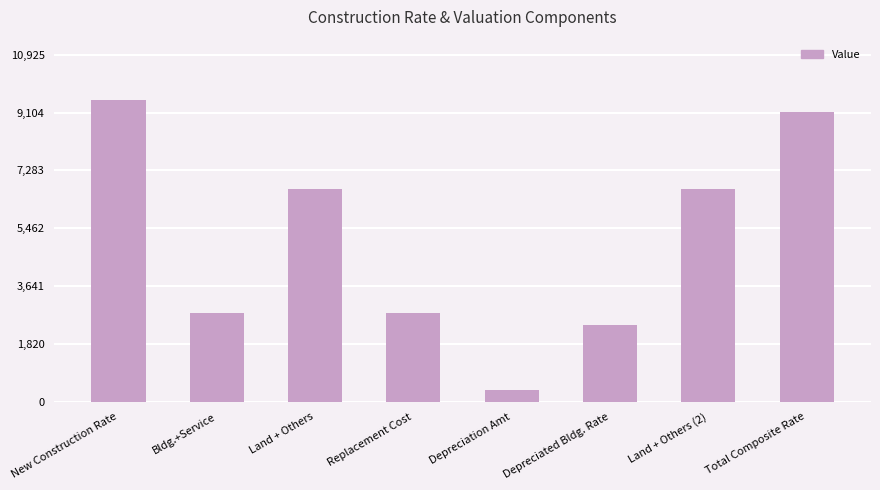

Read the value at Land + Others (2), to the nearest 100.

6700